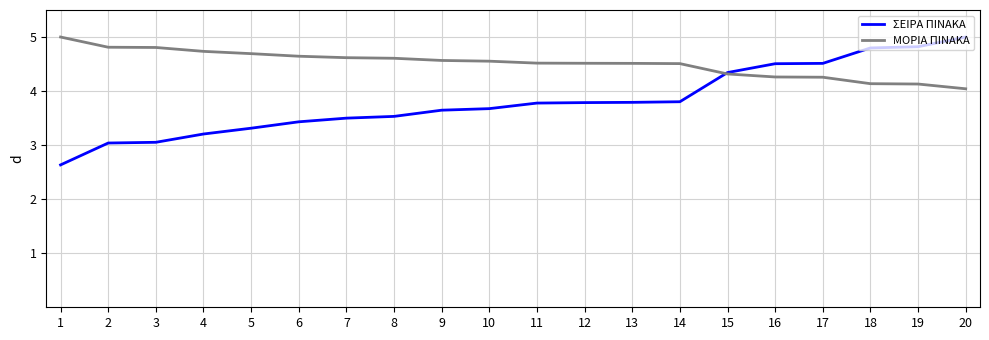

What is the maximum value for ΜΟΡΙΑ ΠΙΝΑΚΑ?

5.0